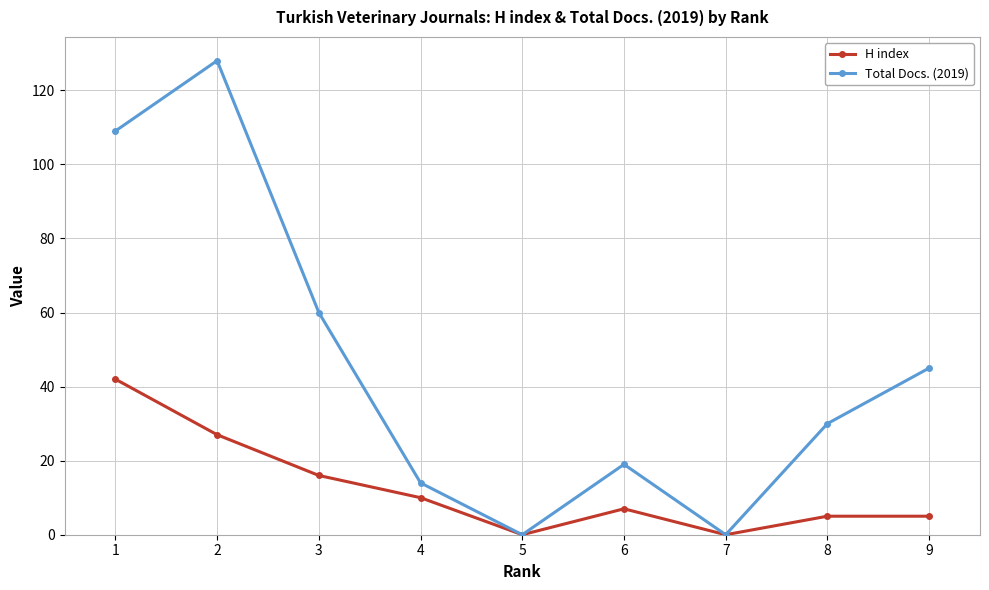

Is this an area chart (filled region under the line)?

No